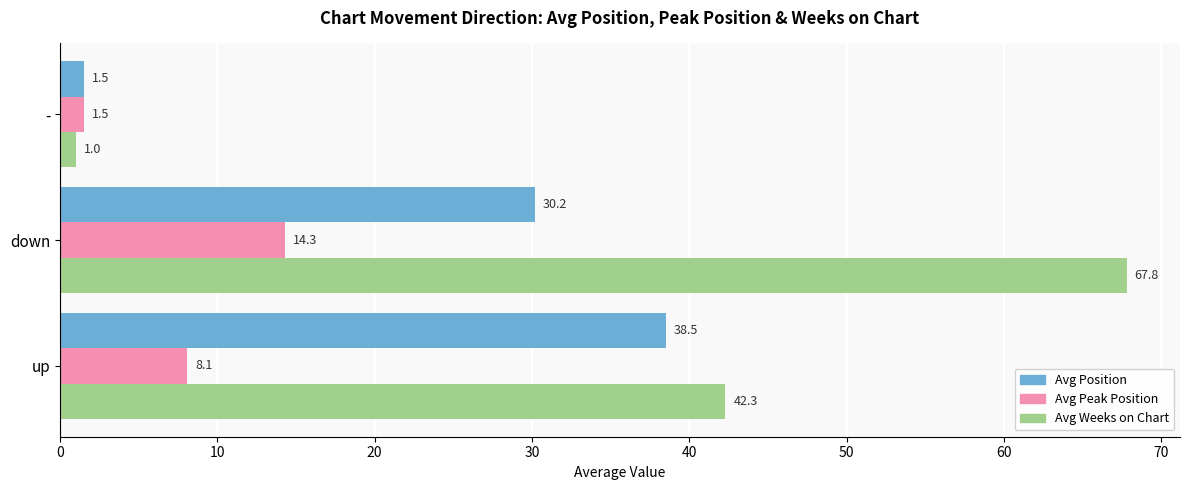

What is the spread (max minus min) of values at down?

53.5